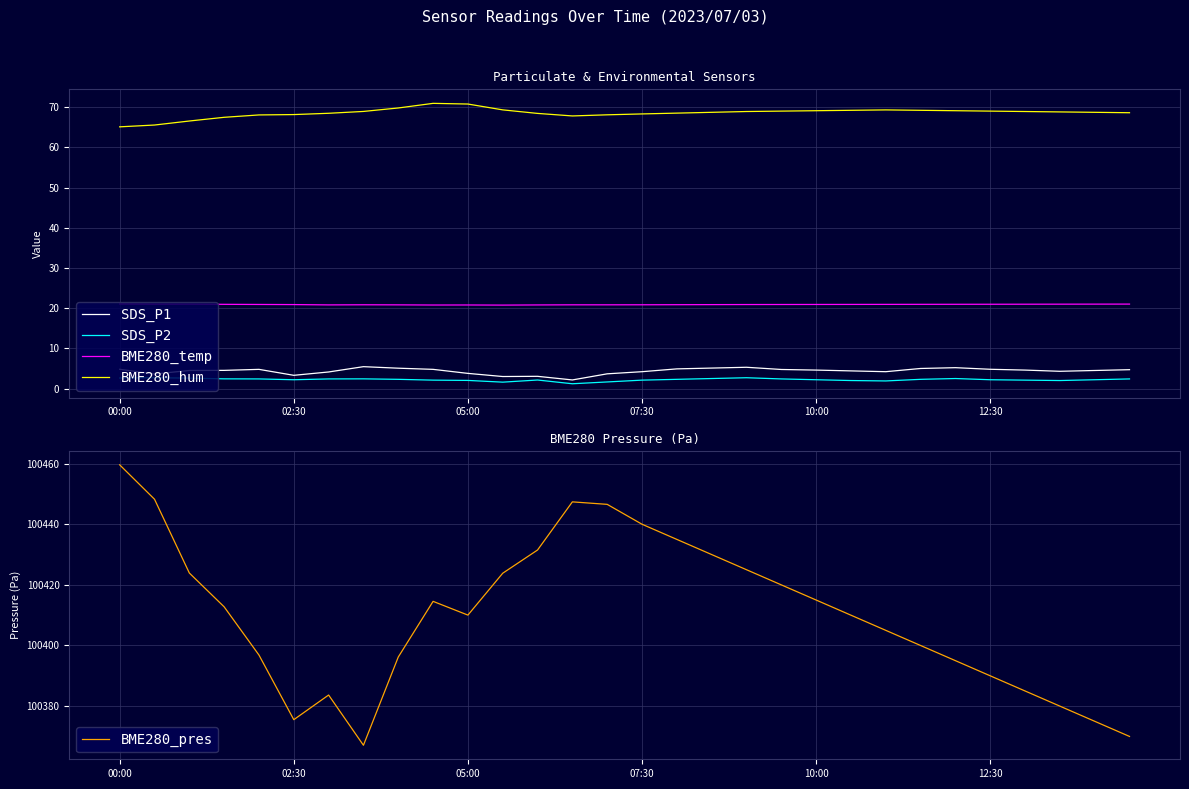

The BME280_pres series shows 100423.8 at 11. True or false?

True